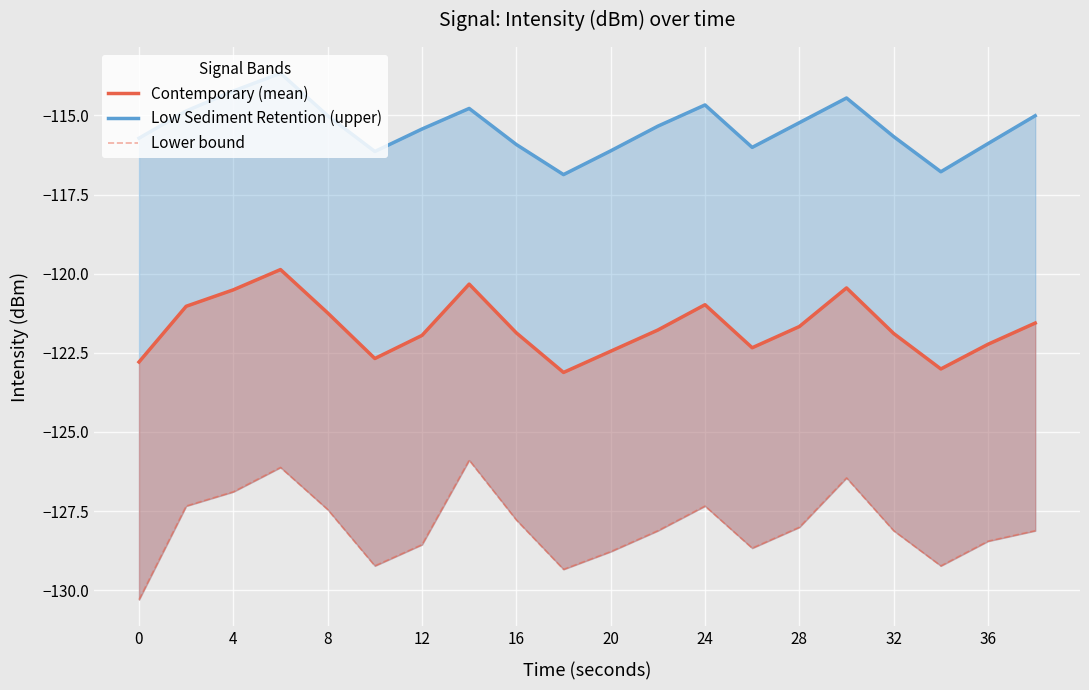

What is the maximum value for Lower bound?

-125.9